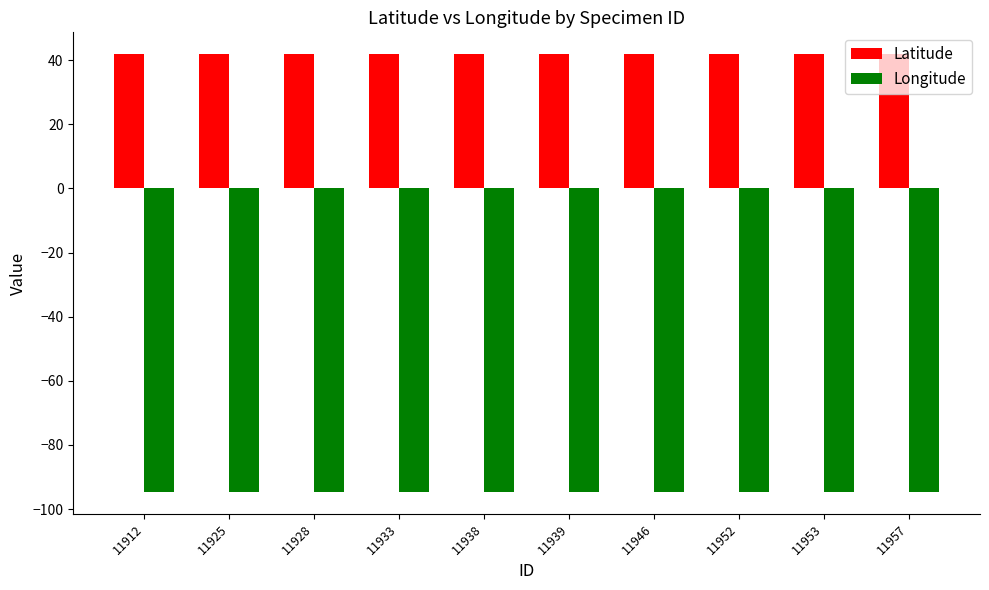

The value of Latitude at 11953 is 41.8. True or false?

True